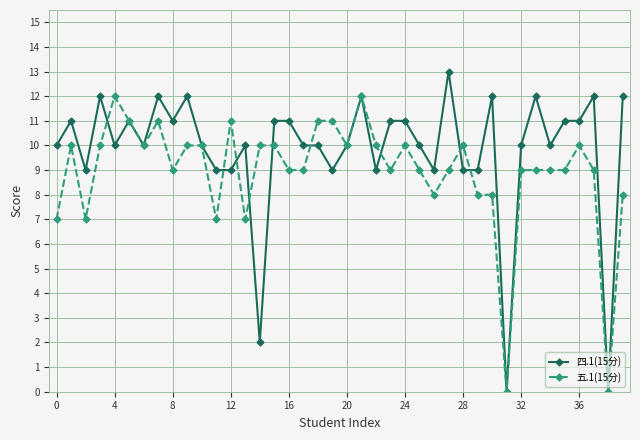

Which series has the largest total across all categories?

四.1(15分)